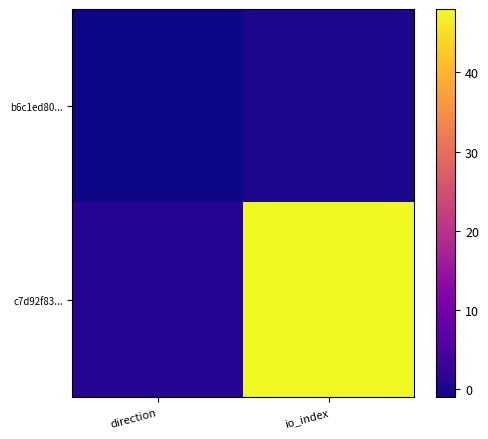

What is the total value across all series at io_index?

48